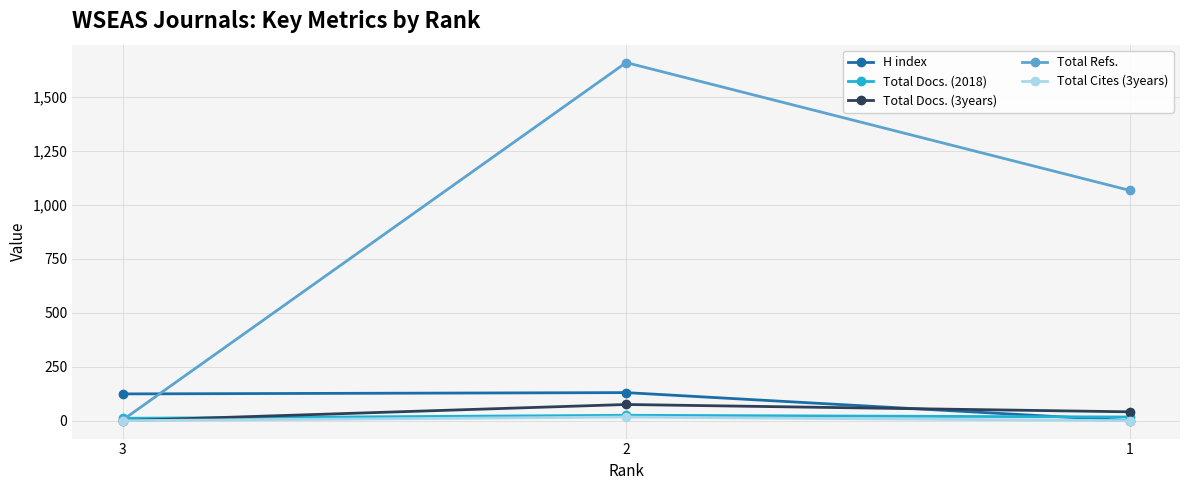

Is the value of Total Docs. (3years) at 1 greater than the value of H index at 1?

Yes